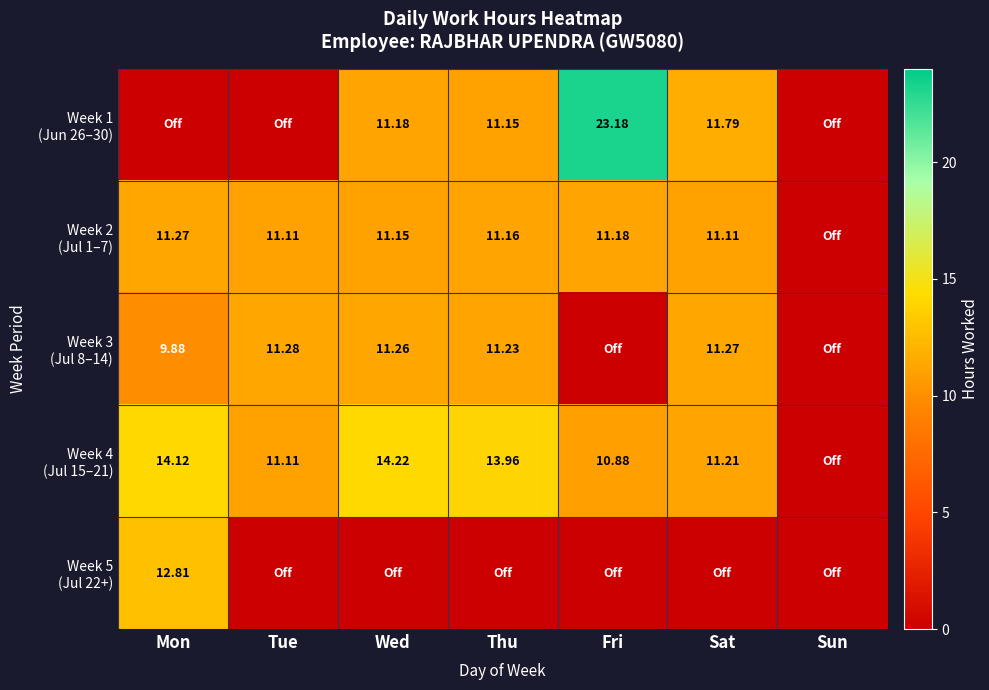

Is the value of Week 5 (Jul 22+) at Sun greater than the value of Week 4 (Jul 15–21) at Mon?

No